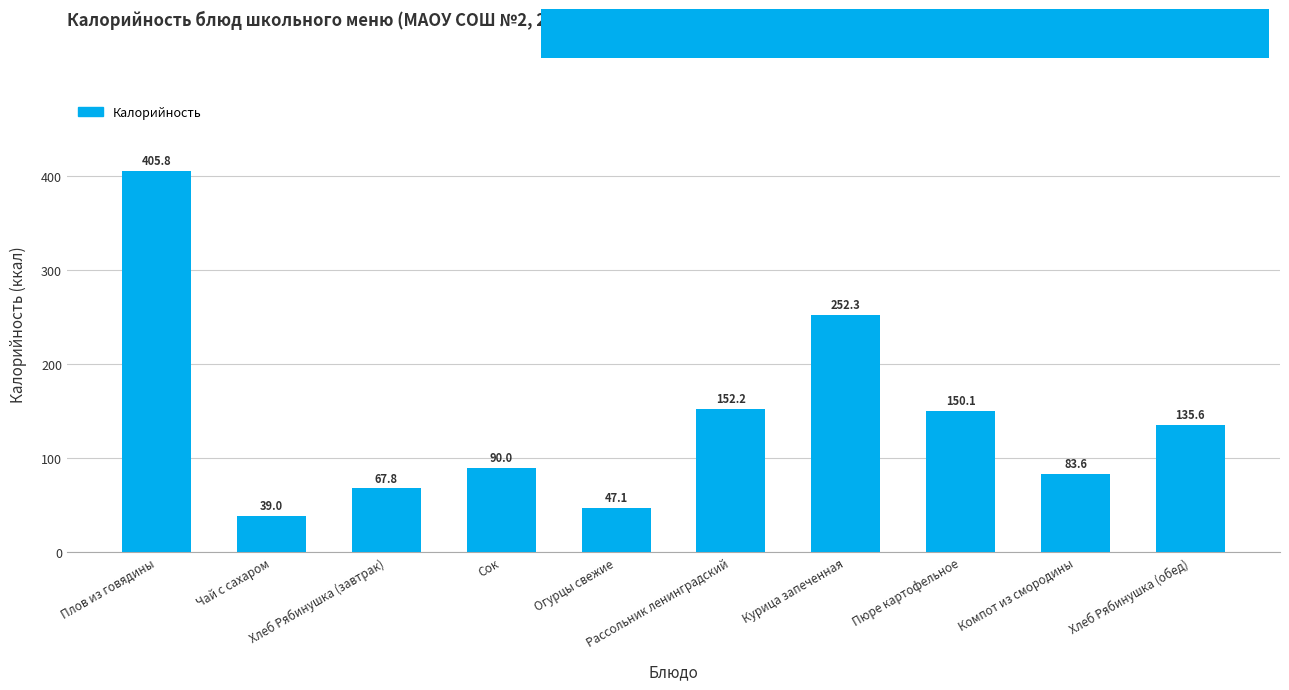

What is the difference between the maximum and second lowest values?

358.7